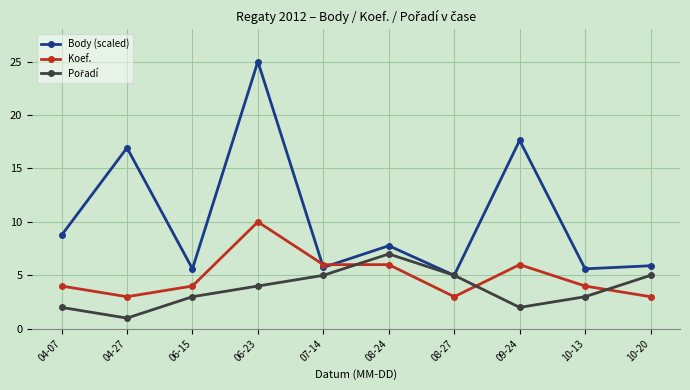

What is the smallest value displayed?

1.0